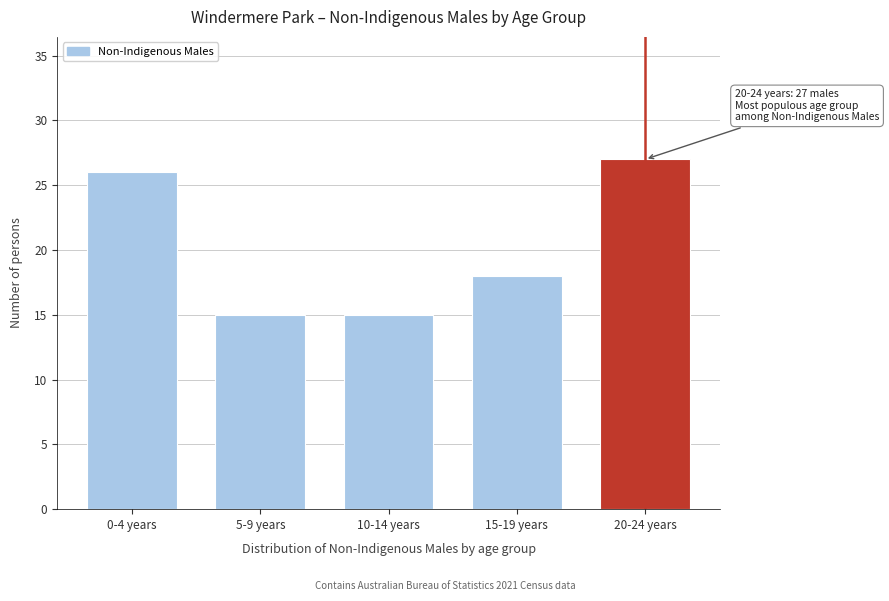

Reading right to left, list all the values displayed in this chart.

27	18	15	15	26